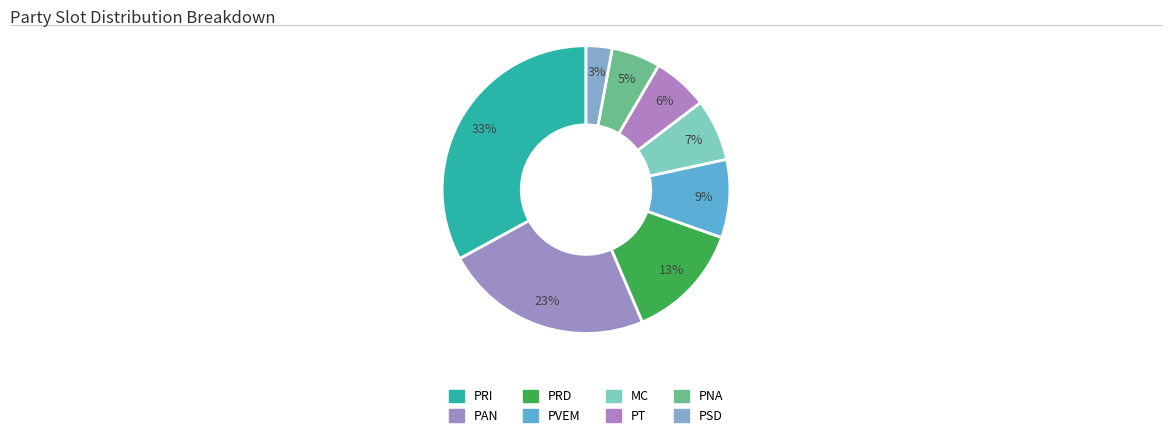

To the nearest percent, what portion does PRD represent?

13%